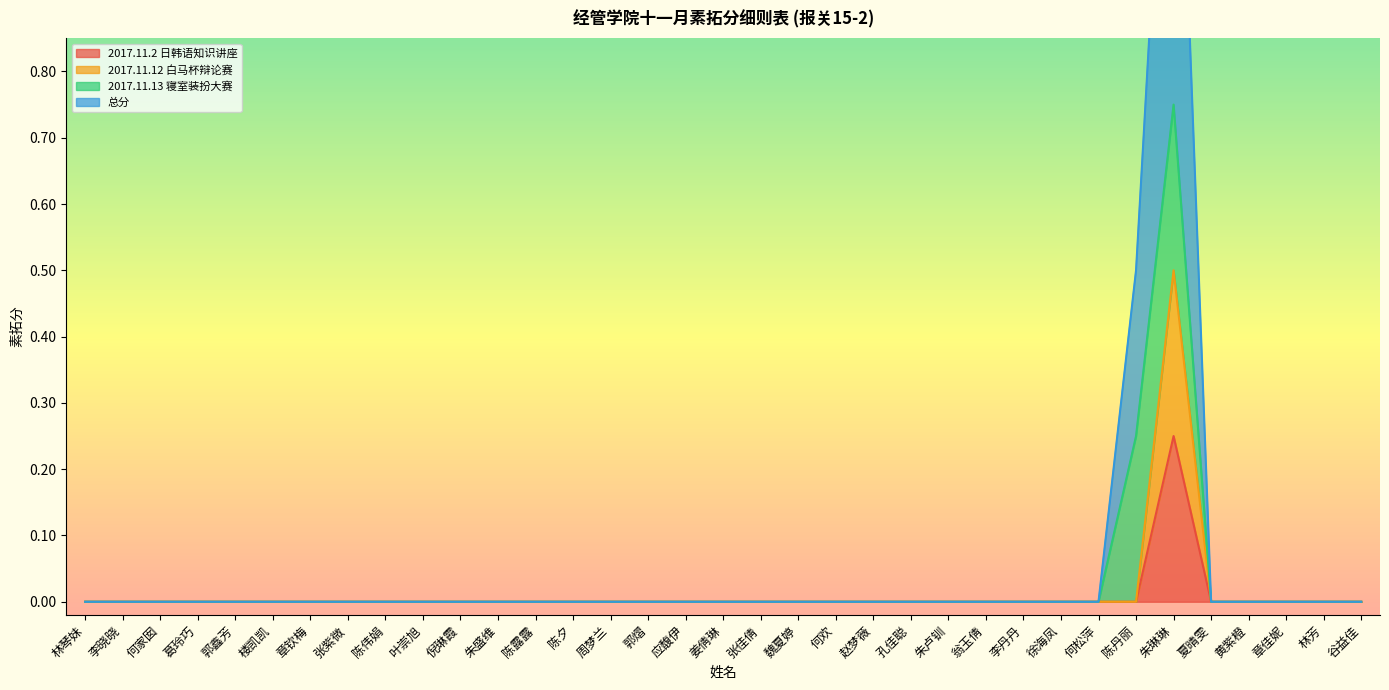

True or false: 2017.11.12 白马杯辩论赛 and 2017.11.2 日韩语知识讲座 intersect in this chart.

False